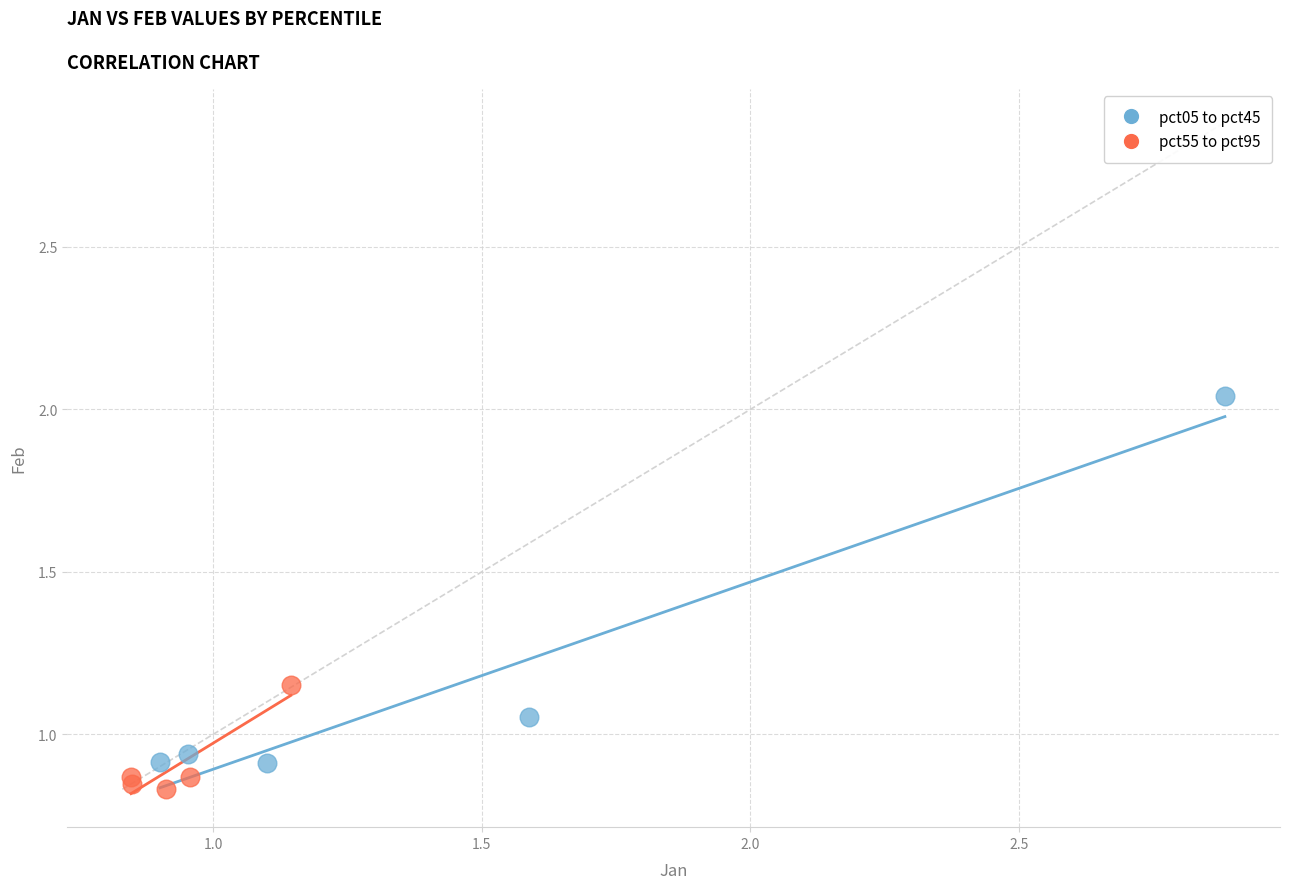

Which series contains the highest Y value?

pct05 to pct45